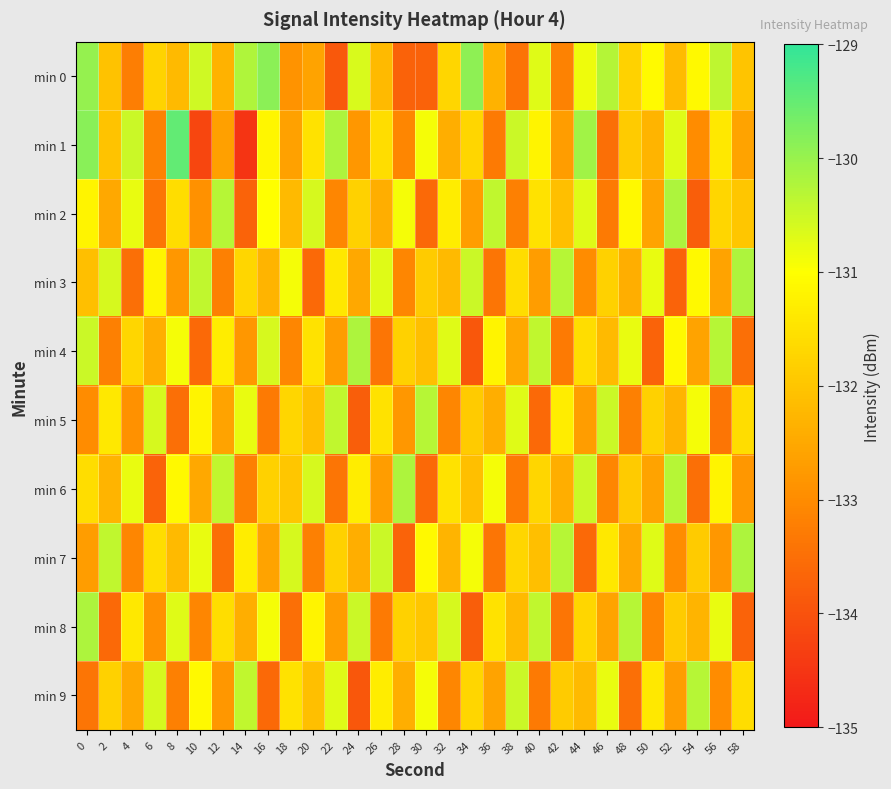

Reading left to right, list all the values displayed in this chart.

min 0: 0=-130.0	2=-132.1	4=-133.2	6=-131.8	8=-132.2	10=-130.5	12=-132.3	14=-130.2	16=-129.9	18=-132.9	20=-132.6	22=-133.9	24=-130.6	26=-132.2	28=-133.7	30=-133.7	32=-131.7	34=-129.9	36=-132.3	38=-133.4	40=-130.7	42=-133.2	44=-130.8	46=-130.3	48=-131.8	50=-131.1	52=-132.2	54=-131.1	56=-130.4	58=-132.0
min 1: 0=-129.9	2=-132.0	4=-130.5	6=-133.2	8=-129.5	10=-134.2	12=-132.6	14=-134.5	16=-131.1	18=-132.6	20=-131.5	22=-130.2	24=-132.8	26=-131.6	28=-133.1	30=-130.9	32=-132.4	34=-131.7	36=-133.3	38=-130.5	40=-131.2	42=-132.7	44=-130.1	46=-133.5	48=-131.9	50=-132.3	52=-130.7	54=-133.0	56=-131.4	58=-132.6
min 2: 0=-131.2	2=-132.5	4=-130.8	6=-133.4	8=-131.6	10=-132.9	12=-130.3	14=-133.7	16=-131.0	18=-132.2	20=-130.6	22=-133.1	24=-131.8	26=-132.4	28=-130.9	30=-133.6	32=-131.3	34=-132.7	36=-130.4	38=-133.2	40=-131.5	42=-132.1	44=-130.7	46=-133.3	48=-131.1	50=-132.6	52=-130.2	54=-133.8	56=-131.7	58=-132.0
min 3: 0=-132.1	2=-130.6	4=-133.5	6=-131.2	8=-132.8	10=-130.4	12=-133.2	14=-131.7	16=-132.3	18=-130.9	20=-133.6	22=-131.4	24=-132.5	26=-130.7	28=-133.1	30=-131.9	32=-132.2	34=-130.5	36=-133.4	38=-131.6	40=-132.7	42=-130.3	44=-133.0	46=-131.8	48=-132.4	50=-130.8	52=-133.7	54=-131.1	56=-132.6	58=-130.2
min 4: 0=-130.5	2=-133.2	4=-131.7	6=-132.4	8=-130.9	10=-133.6	12=-131.3	14=-132.8	16=-130.6	18=-133.1	20=-131.5	22=-132.7	24=-130.2	26=-133.4	28=-131.8	30=-132.1	32=-130.7	34=-133.9	36=-131.2	38=-132.5	40=-130.4	42=-133.3	44=-131.6	46=-132.2	48=-130.8	50=-133.7	52=-131.1	54=-132.6	56=-130.3	58=-133.5
min 5: 0=-133.0	2=-131.4	4=-132.9	6=-130.6	8=-133.5	10=-131.2	12=-132.6	14=-130.8	16=-133.3	18=-131.7	20=-132.1	22=-130.4	24=-133.8	26=-131.5	28=-132.8	30=-130.3	32=-133.1	34=-131.9	36=-132.4	38=-130.7	40=-133.6	42=-131.3	44=-132.7	46=-130.5	48=-133.2	50=-131.8	52=-132.3	54=-130.9	56=-133.4	58=-131.6
min 6: 0=-131.6	2=-132.3	4=-130.8	6=-133.7	8=-131.1	10=-132.5	12=-130.4	14=-133.2	16=-131.8	18=-132.0	20=-130.6	22=-133.4	24=-131.3	26=-132.7	28=-130.2	30=-133.6	32=-131.5	34=-132.1	36=-130.9	38=-133.3	40=-131.7	42=-132.4	44=-130.5	46=-133.1	48=-131.9	50=-132.6	52=-130.3	54=-133.5	56=-131.2	58=-132.8
min 7: 0=-132.7	2=-130.4	4=-133.1	6=-131.6	8=-132.2	10=-130.8	12=-133.5	14=-131.3	16=-132.6	18=-130.6	20=-133.2	22=-131.8	24=-132.4	26=-130.5	28=-133.7	30=-131.1	32=-132.3	34=-130.9	36=-133.4	38=-131.7	40=-132.1	42=-130.3	44=-133.6	46=-131.4	48=-132.5	50=-130.7	52=-133.0	54=-131.9	56=-132.8	58=-130.2
min 8: 0=-130.2	2=-133.6	4=-131.4	6=-132.9	8=-130.7	10=-133.1	12=-131.6	14=-132.4	16=-130.9	18=-133.5	20=-131.2	22=-132.7	24=-130.5	26=-133.3	28=-131.8	30=-132.0	32=-130.6	34=-133.8	36=-131.5	38=-132.2	40=-130.4	42=-133.4	44=-131.7	46=-132.6	48=-130.3	50=-133.1	52=-131.9	54=-132.3	56=-130.8	58=-133.7
min 9: 0=-133.4	2=-131.8	4=-132.5	6=-130.6	8=-133.2	10=-131.1	12=-132.8	14=-130.4	16=-133.6	18=-131.5	20=-132.1	22=-130.7	24=-133.9	26=-131.3	28=-132.4	30=-130.9	32=-133.1	34=-131.7	36=-132.6	38=-130.5	40=-133.3	42=-131.9	44=-132.2	46=-130.8	48=-133.5	50=-131.4	52=-132.7	54=-130.3	56=-133.0	58=-131.6